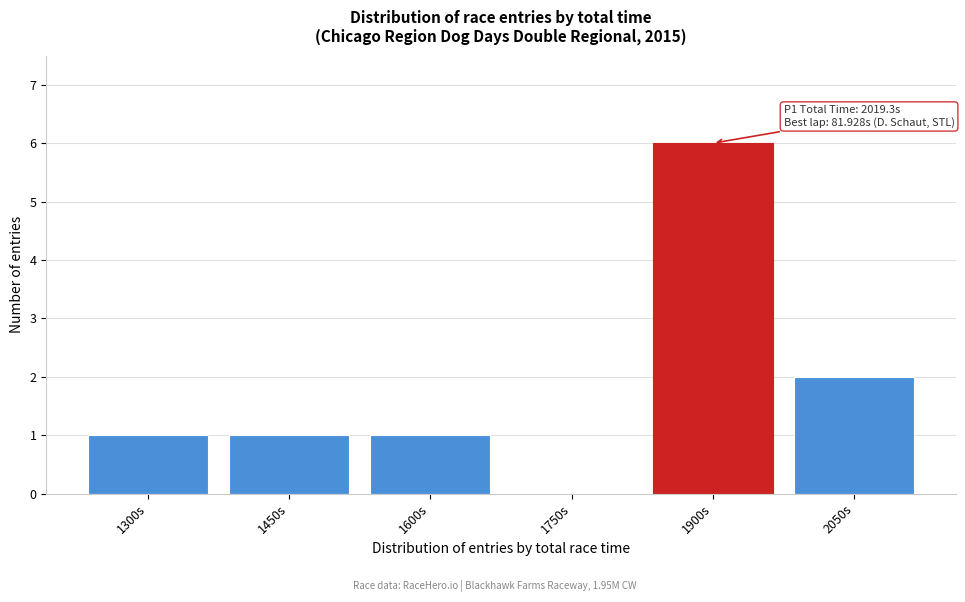

Reading left to right, list all the values displayed in this chart.

1300s=1	1450s=1	1600s=1	1750s=0	1900s=6	2050s=2